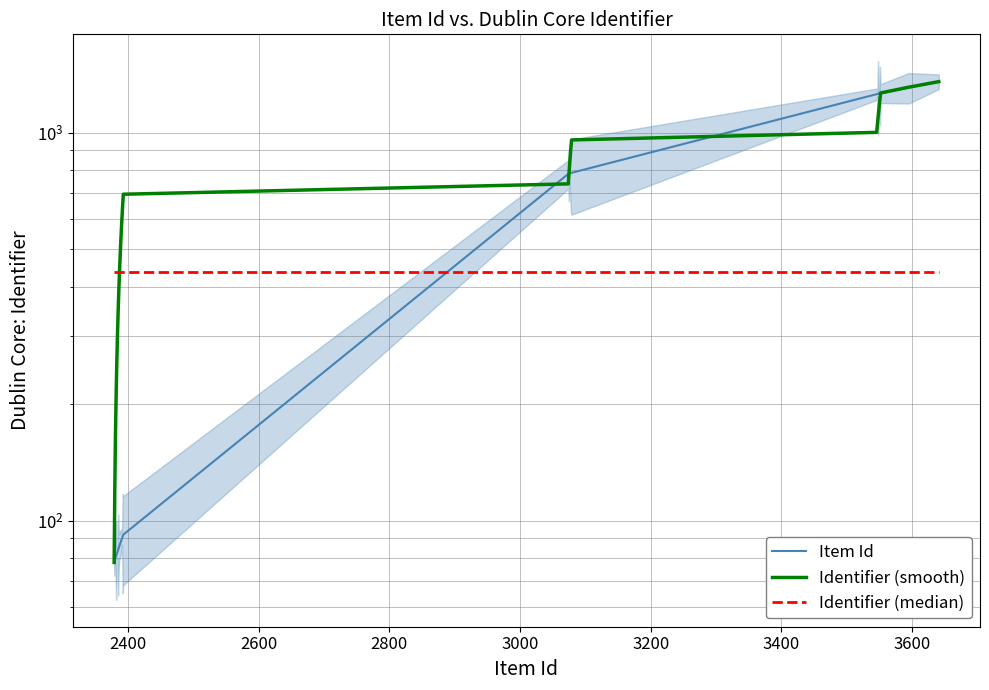

Which series has the largest range (max minus min)?

Item Id